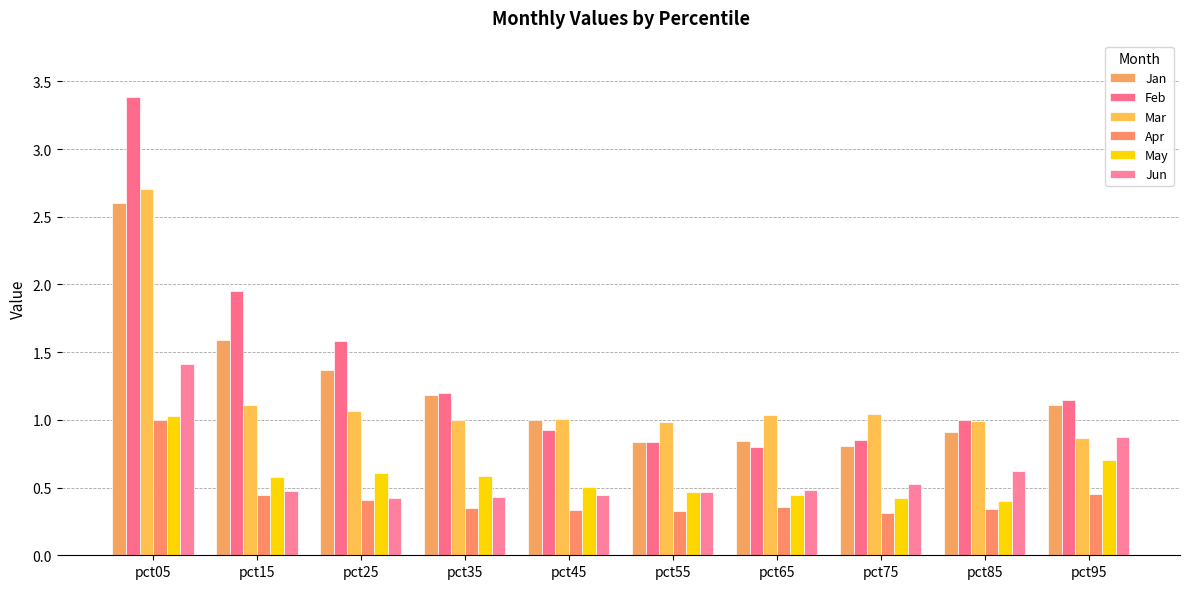

How many bars are there in total?

60